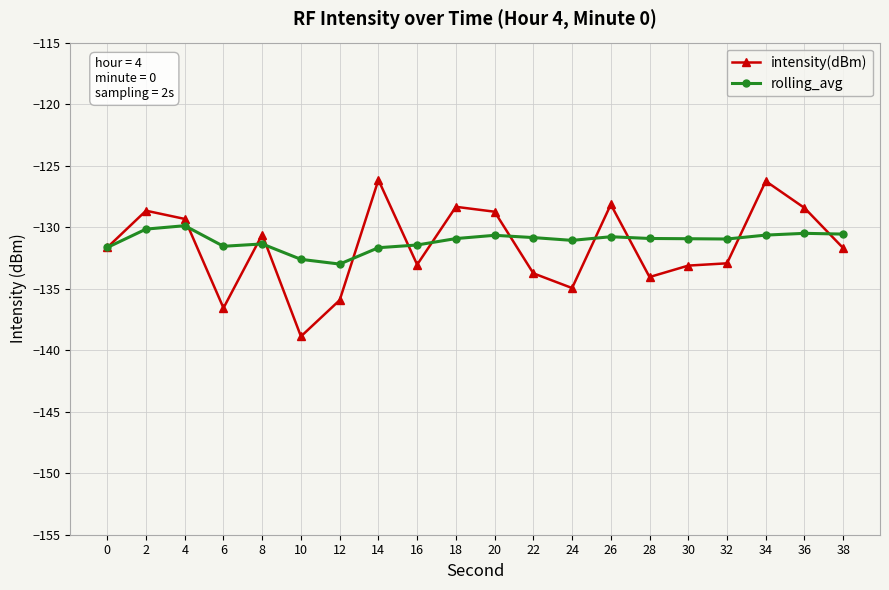

At which category is the sum across all series the highest?

34